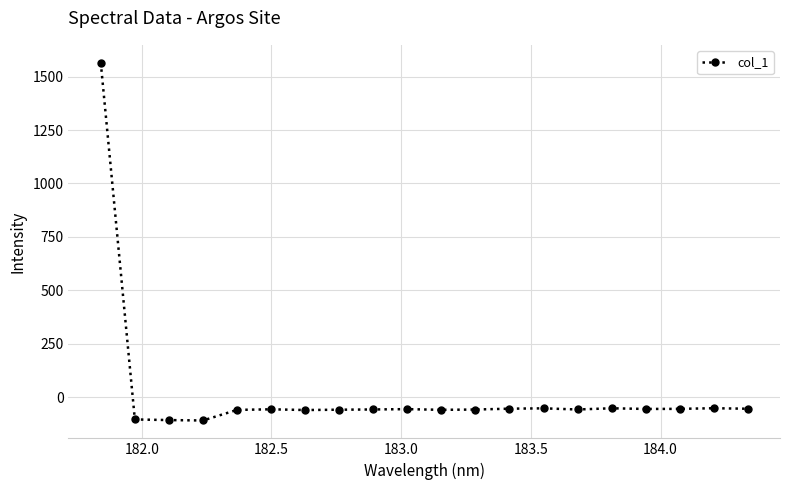

What is the maximum value shown in the chart?

1564.7